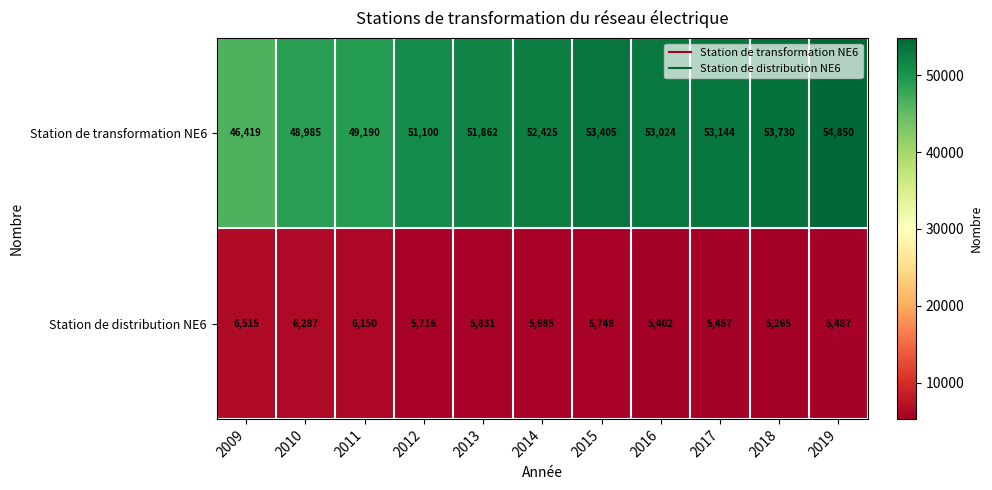

What is the spread (max minus min) of values at 2009?

39904